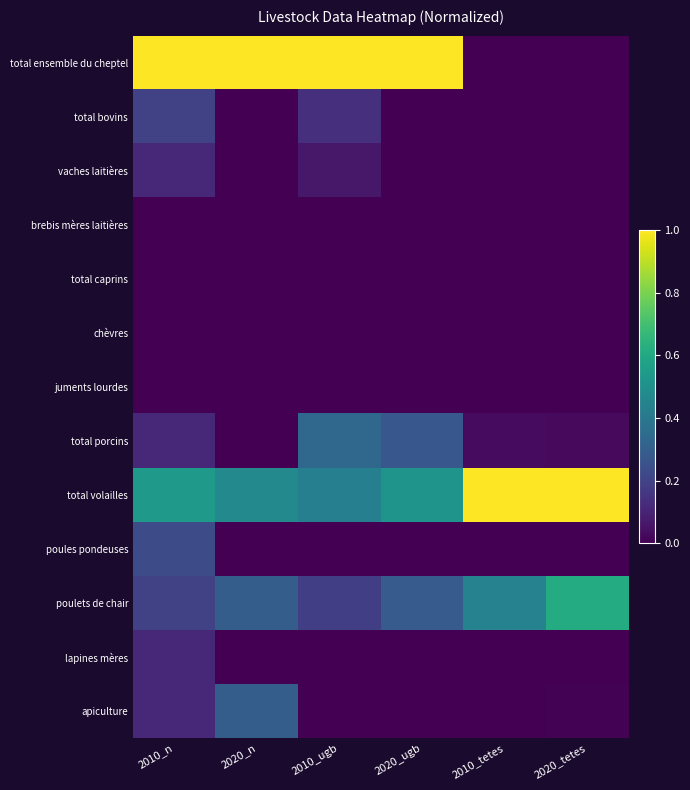

Which label corresponds to the smallest value in the chart?

2010_tetes